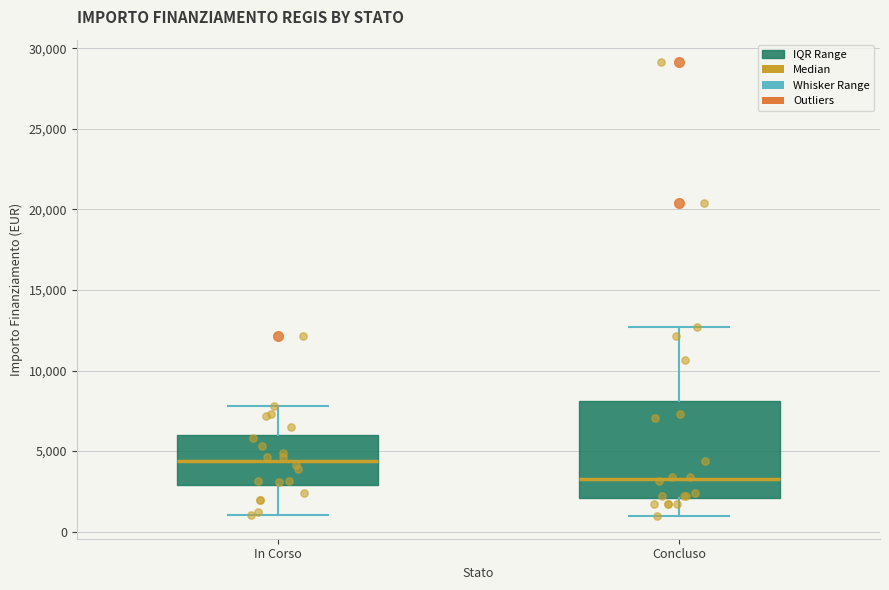

Comparing the boxes themselves (not the whiskers), which one is the tallest?

Concluso